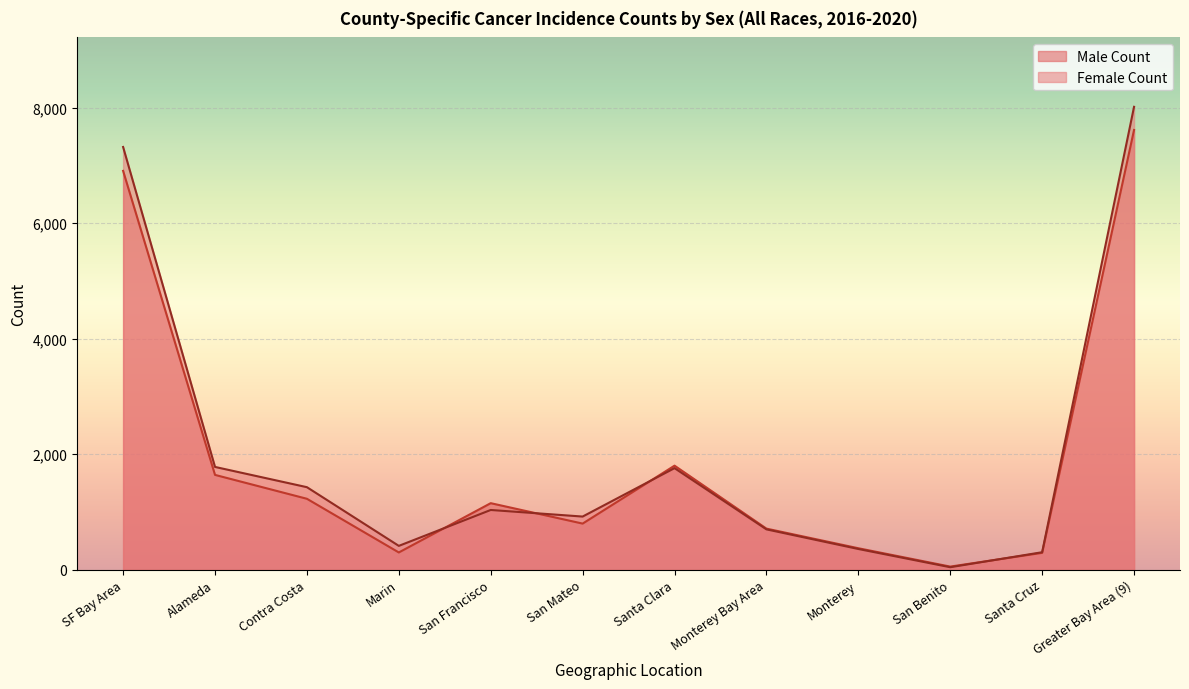

The Female Count series shows 1757 at Santa Clara. True or false?

True